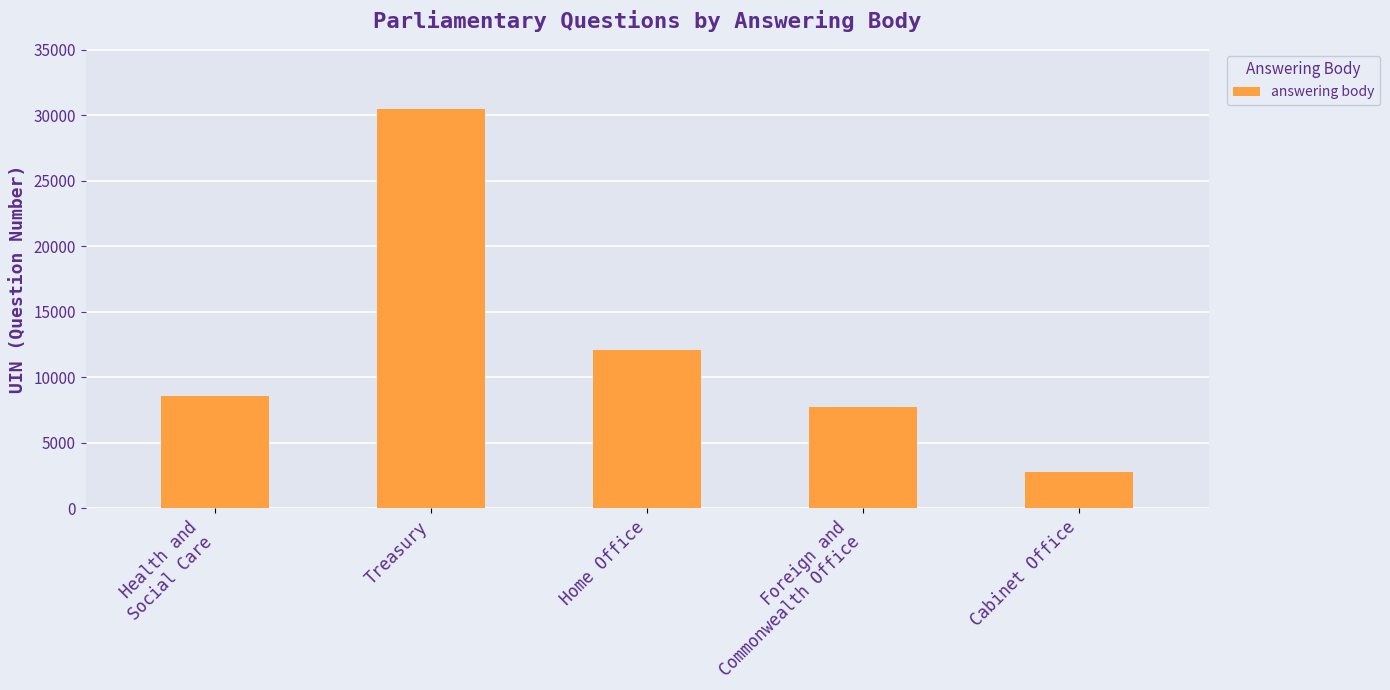

What is the label of the 4th bar from the right?

Treasury